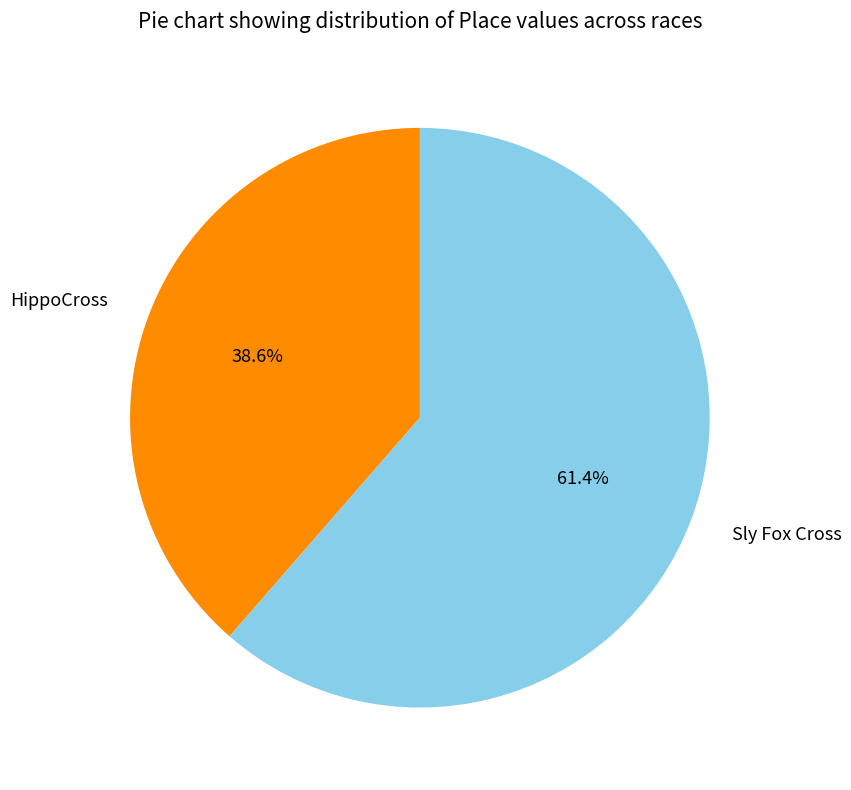

Is there a majority slice in this chart?

Yes